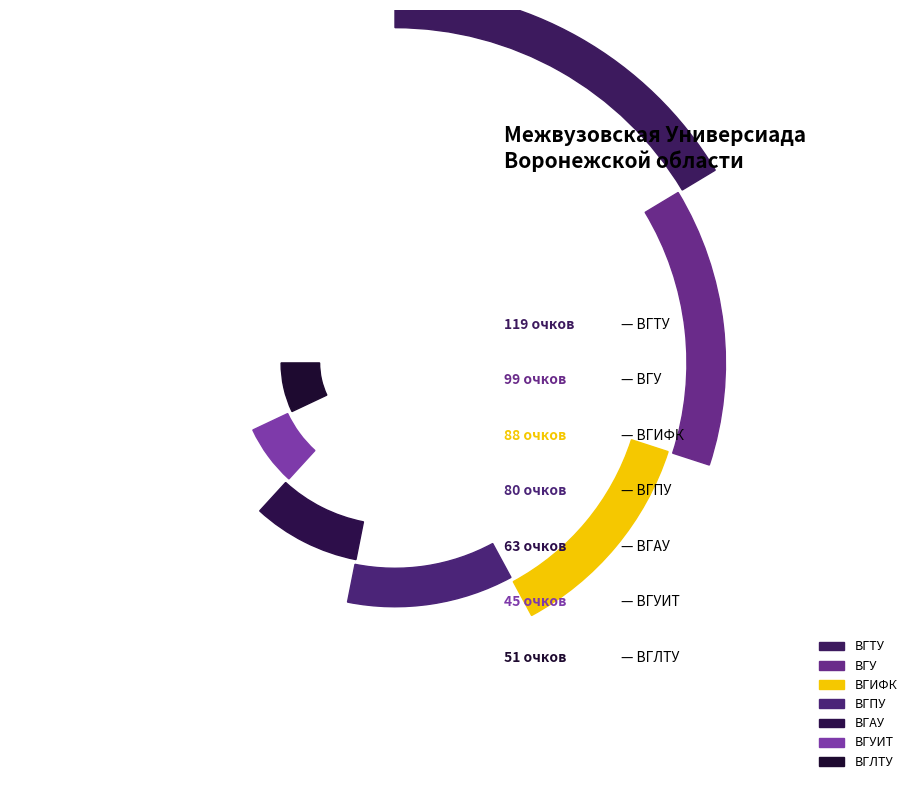

To the nearest percent, what portion does ВГЛТУ represent?

9%